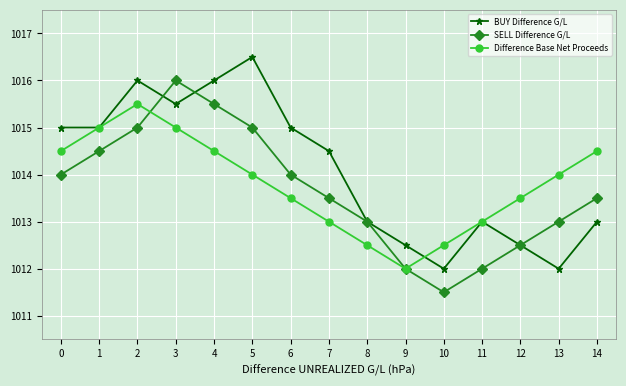

What is the average value of the BUY Difference G/L series?

1014.1